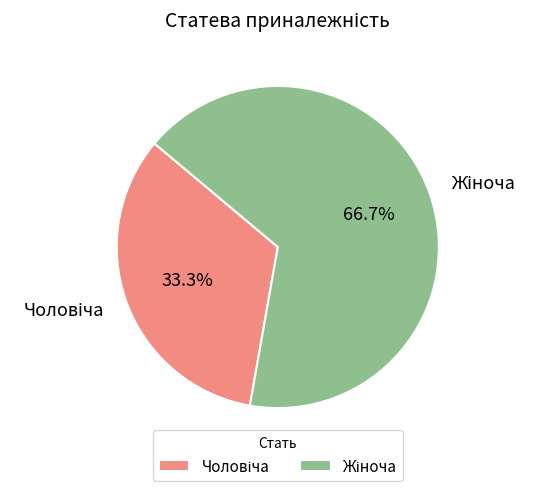

Does any single category account for the majority?

Yes